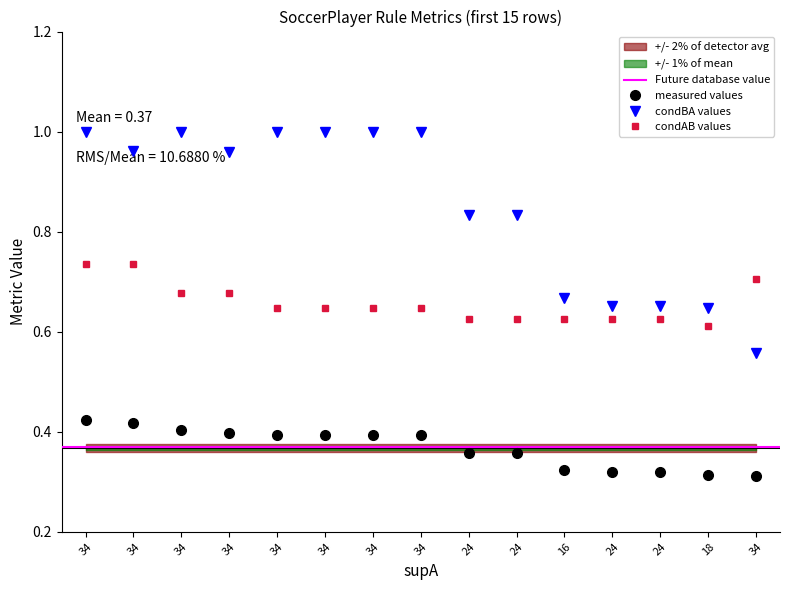

The value of value at 34 is 0.6. True or false?

False